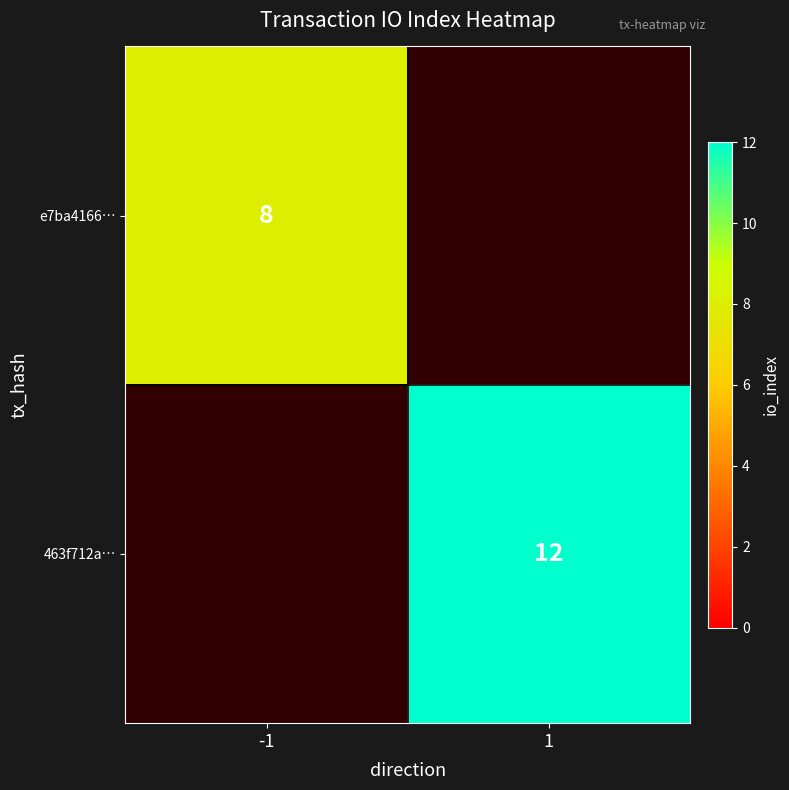

True or false: 463f712a… has a value of 17.5 at 1.

False